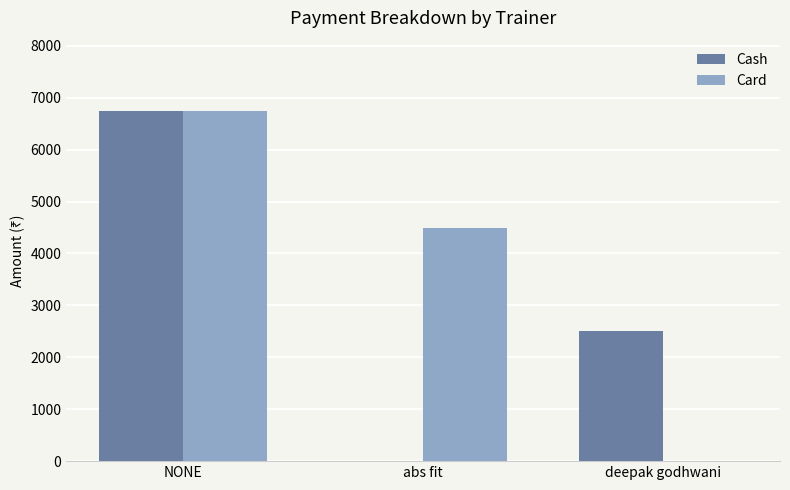

At which label is Card closest to 3375?

abs fit